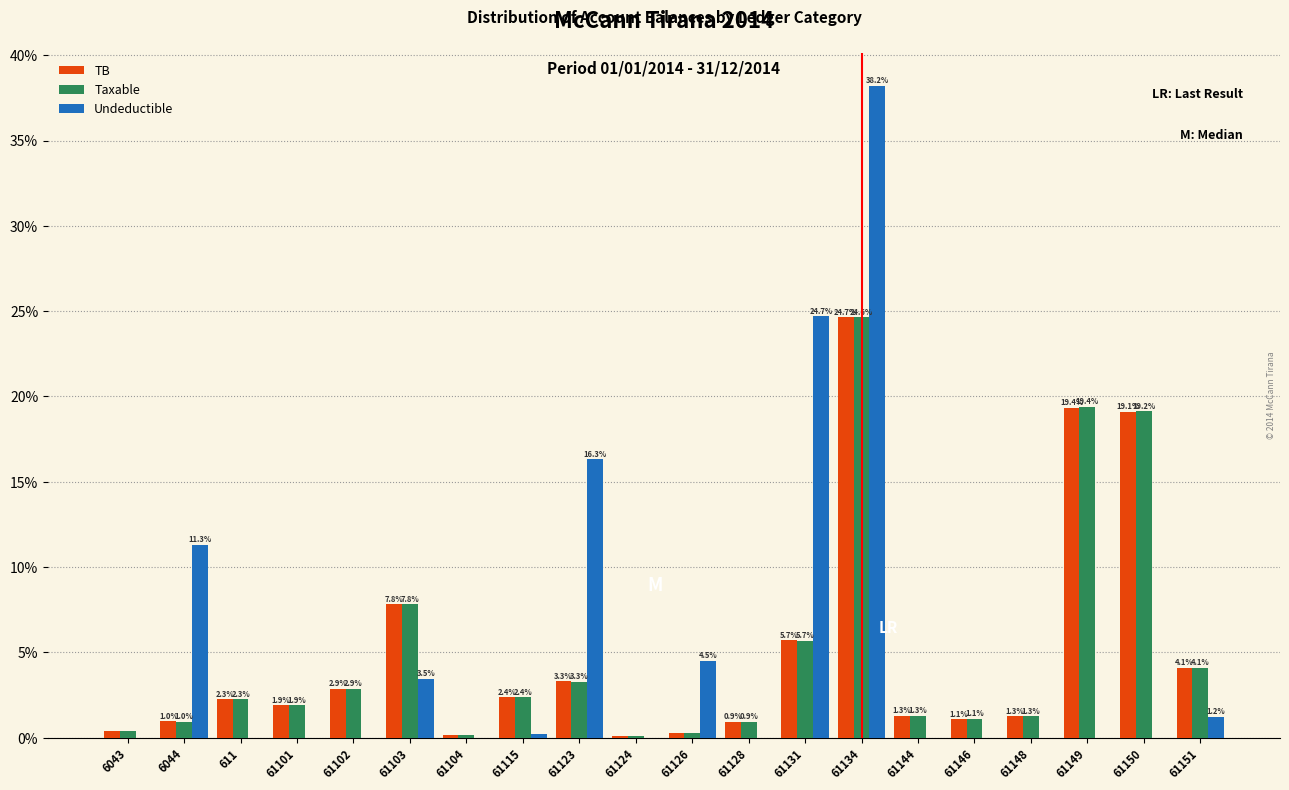

Where is Taxable nearest to the value 12?

61103